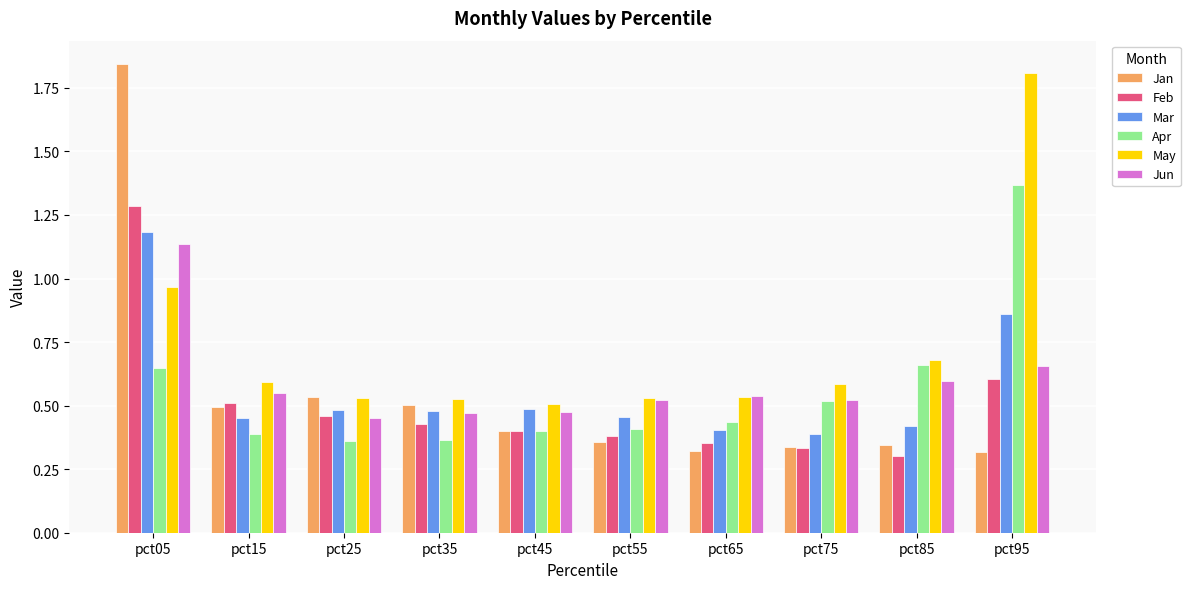

Between pct25 and pct45, which series saw the biggest shift?

Jan